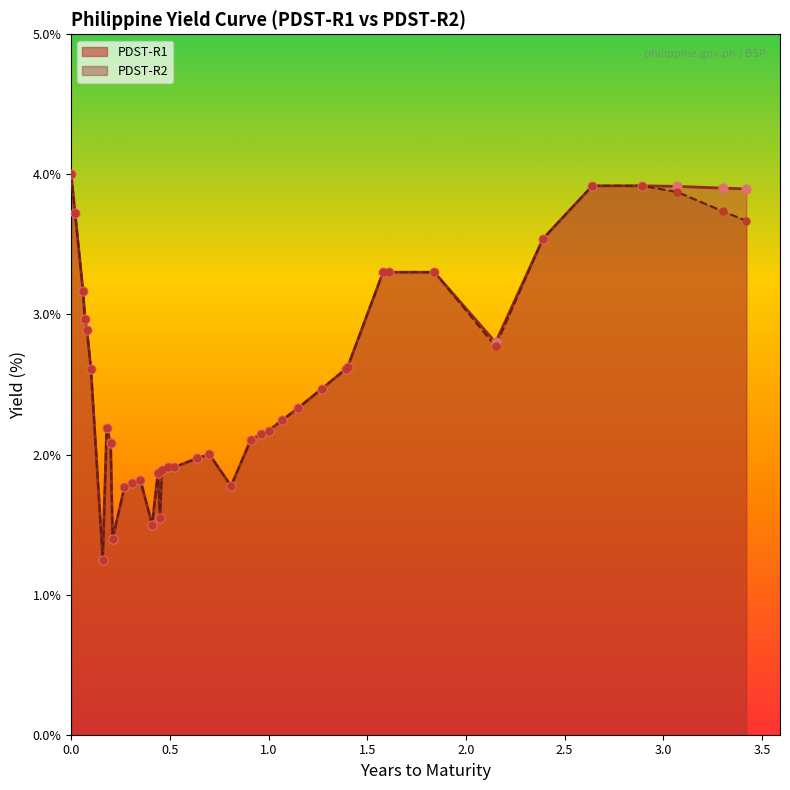

Which series contains the lowest Y value?

PDST-R1